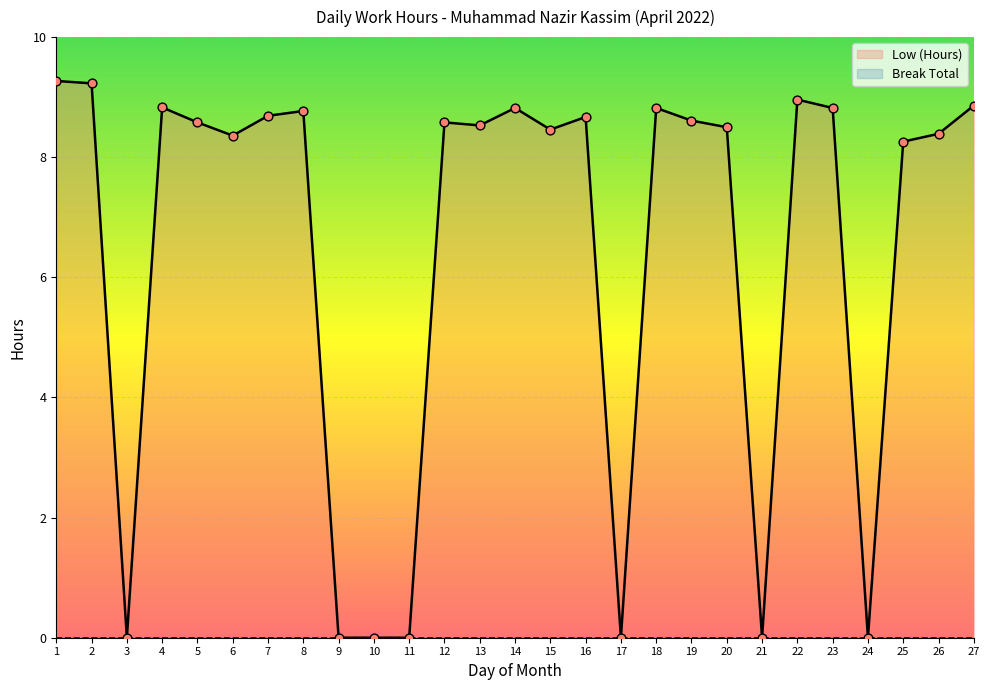

What is the change in value from 6 to 20?

+0.1